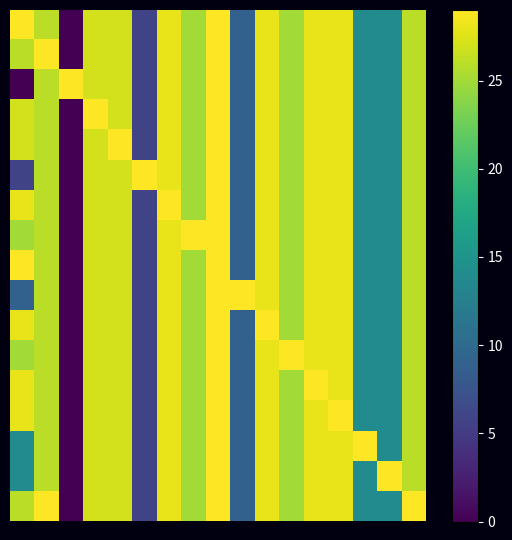

At which category is the sum across all series the highest?

8